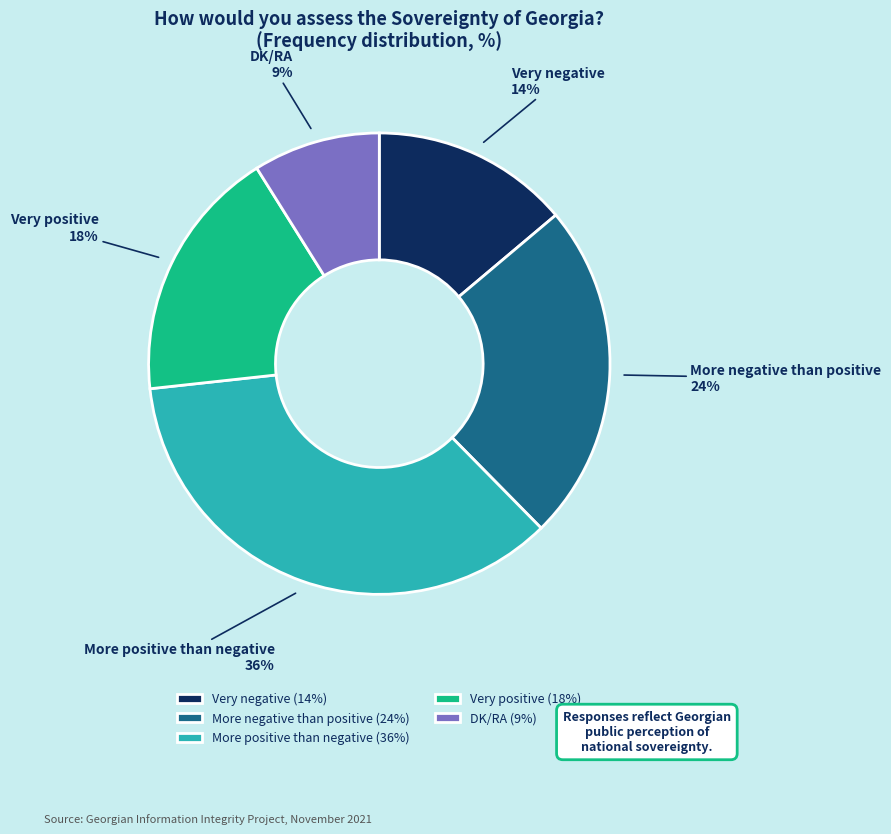

Does Very negative account for over 50% of the chart?

No